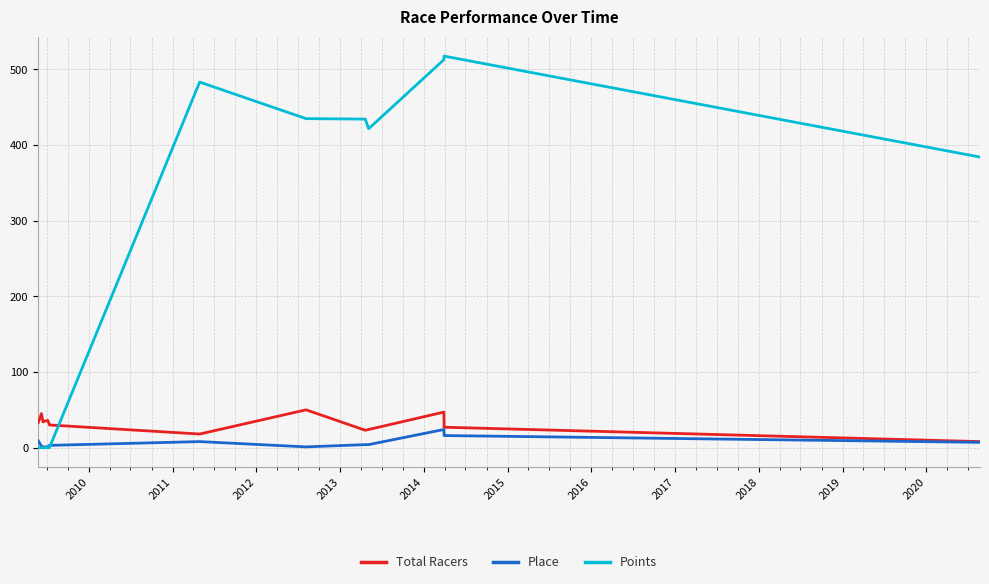

Which series has the largest range (max minus min)?

Points